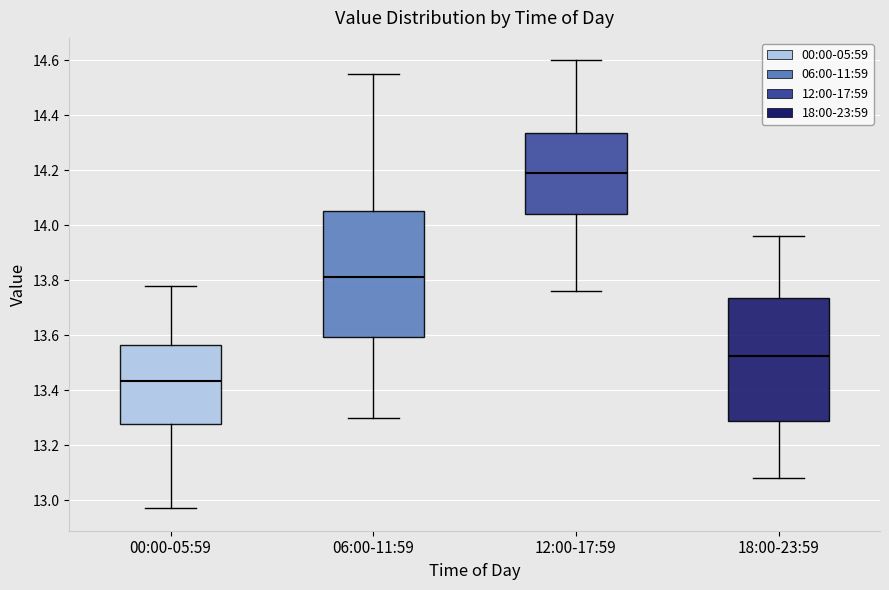

Reading left to right, transcribe this box plot: for each box, give where its median line is, the range the box spans, and where its two whiskers end, as read against the y-axis. The values are not printed on the chart, so give them approximately, as read against the axis.

00:00-05:59: median 13.44, box 13.28 to 13.56, whiskers 12.98 to 13.78
06:00-11:59: median 13.82, box 13.60 to 14.06, whiskers 13.30 to 14.56
12:00-17:59: median 14.20, box 14.04 to 14.34, whiskers 13.76 to 14.60
18:00-23:59: median 13.52, box 13.28 to 13.74, whiskers 13.08 to 13.96